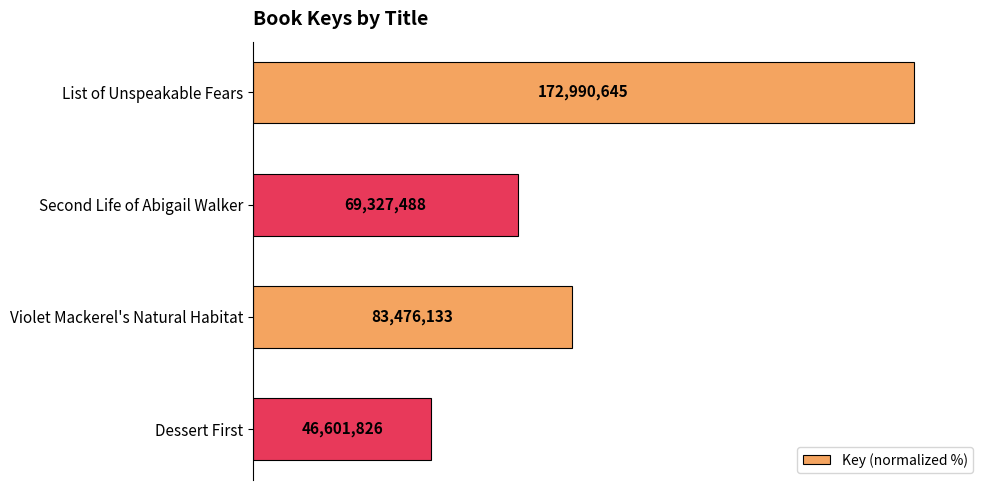

How many bars are there in total?

4